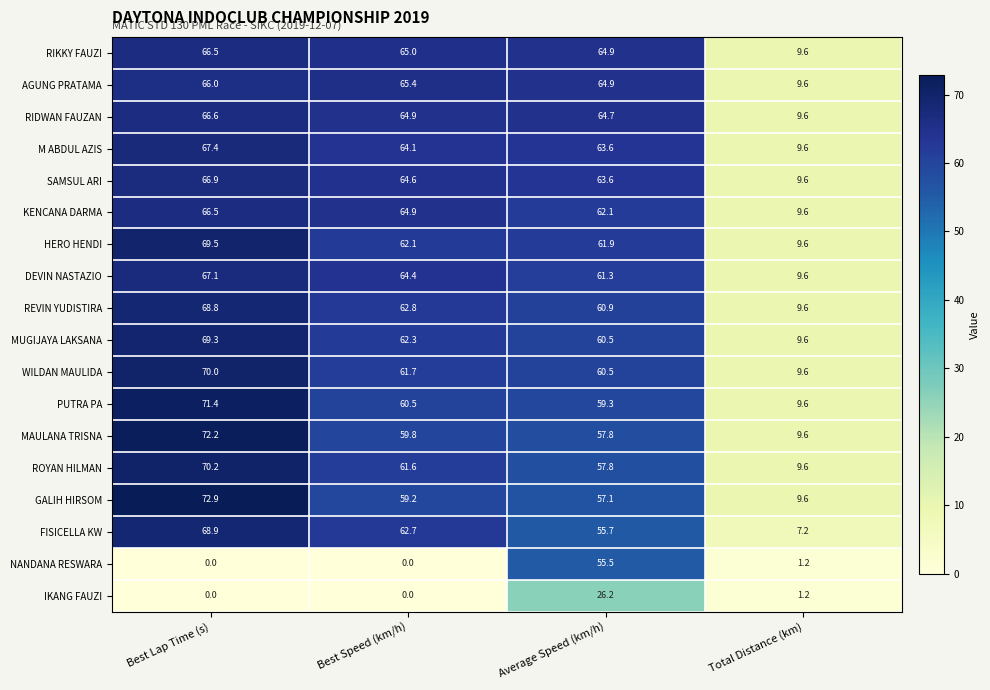

Where does the GALIH HIRSOM series first go above 59?

Best Lap Time (s)